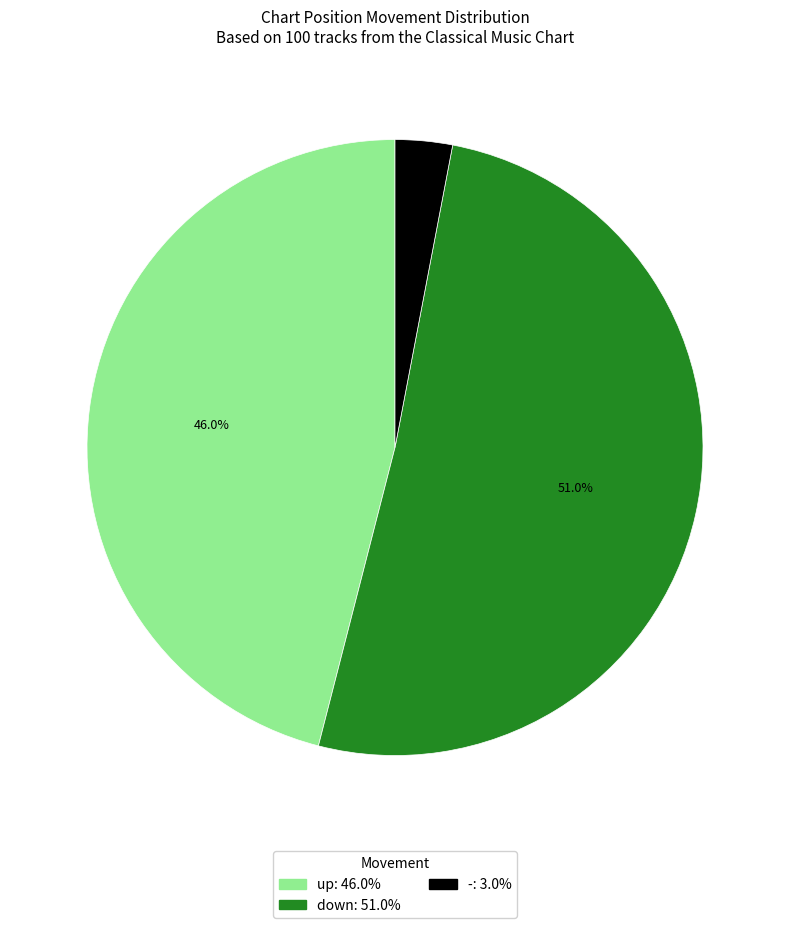

Is the sum of down and up greater than half?

Yes